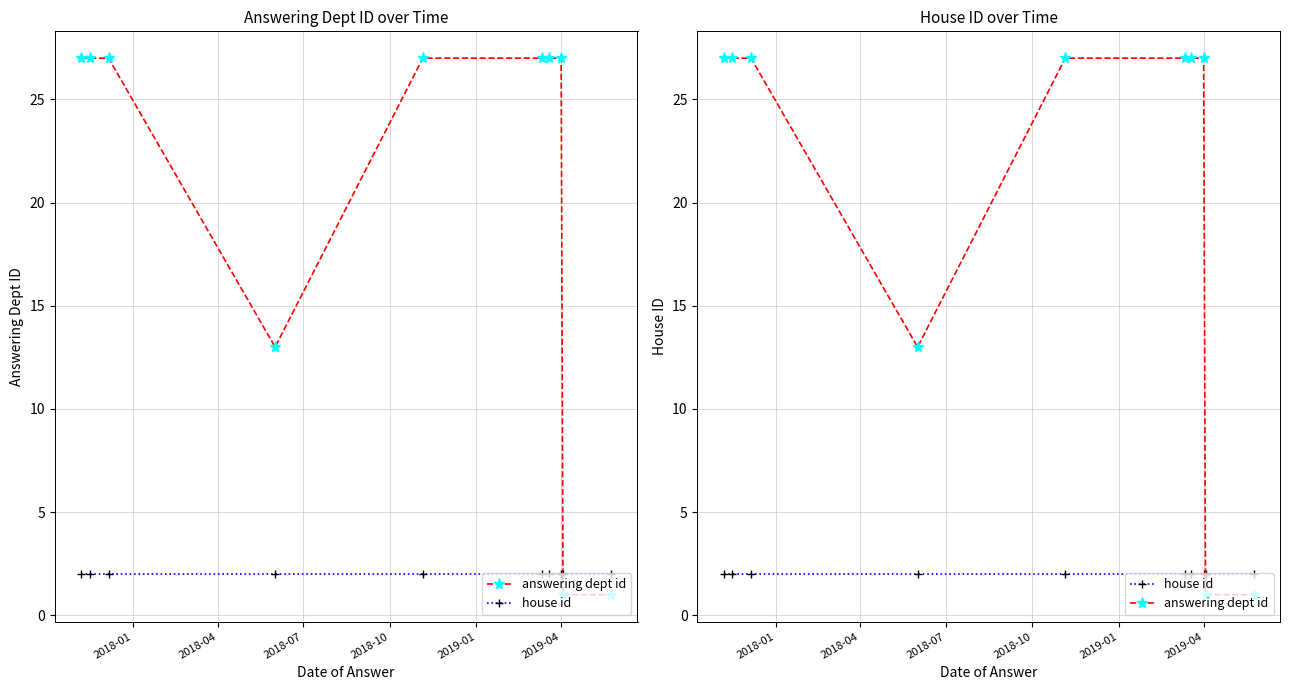

What is the difference between the highest and lowest values at 2018-01?

25